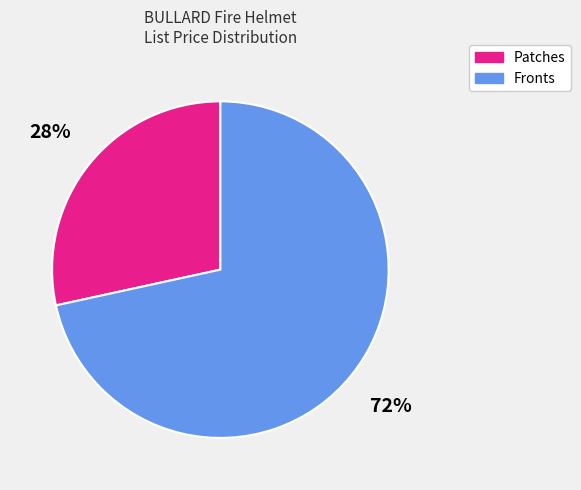

How many segments does this pie chart have?

2